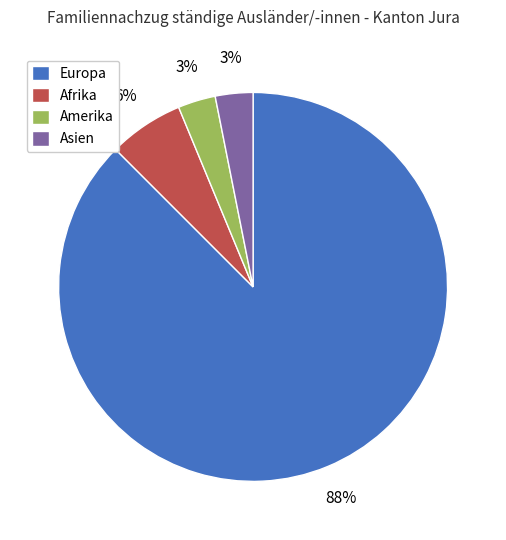

How many slices are in this pie chart?

4